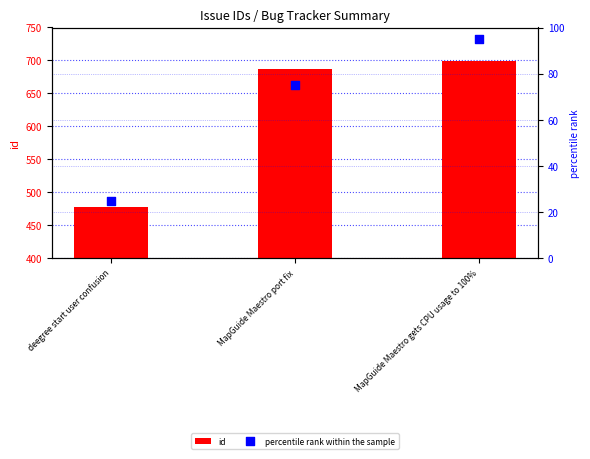

Which series reaches the maximum Y coordinate?

id